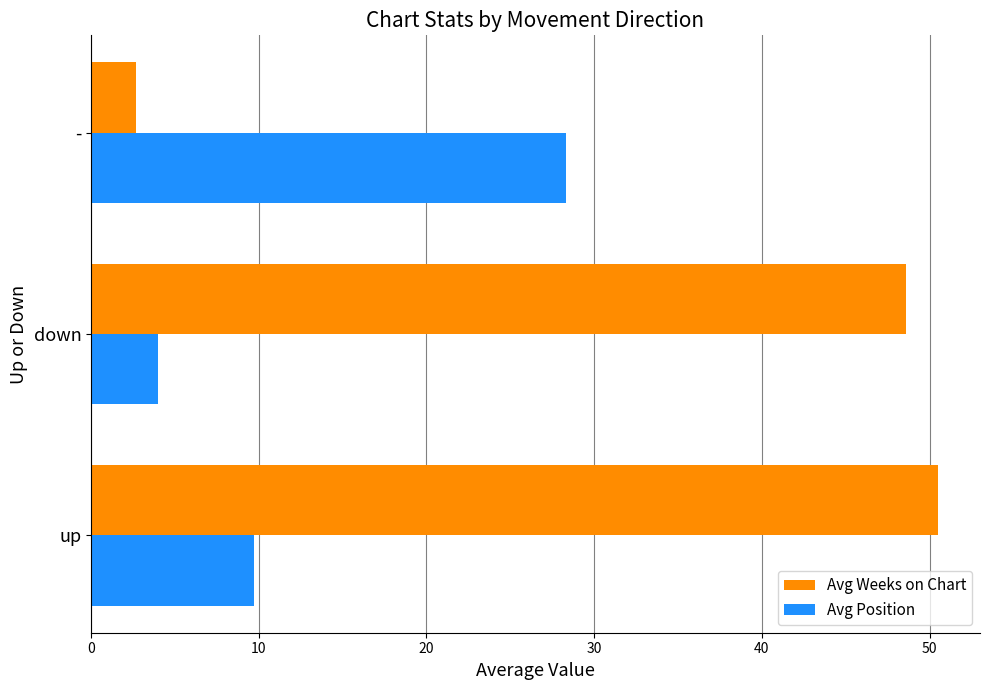

What is the sum of all Avg Weeks on Chart values?

101.7